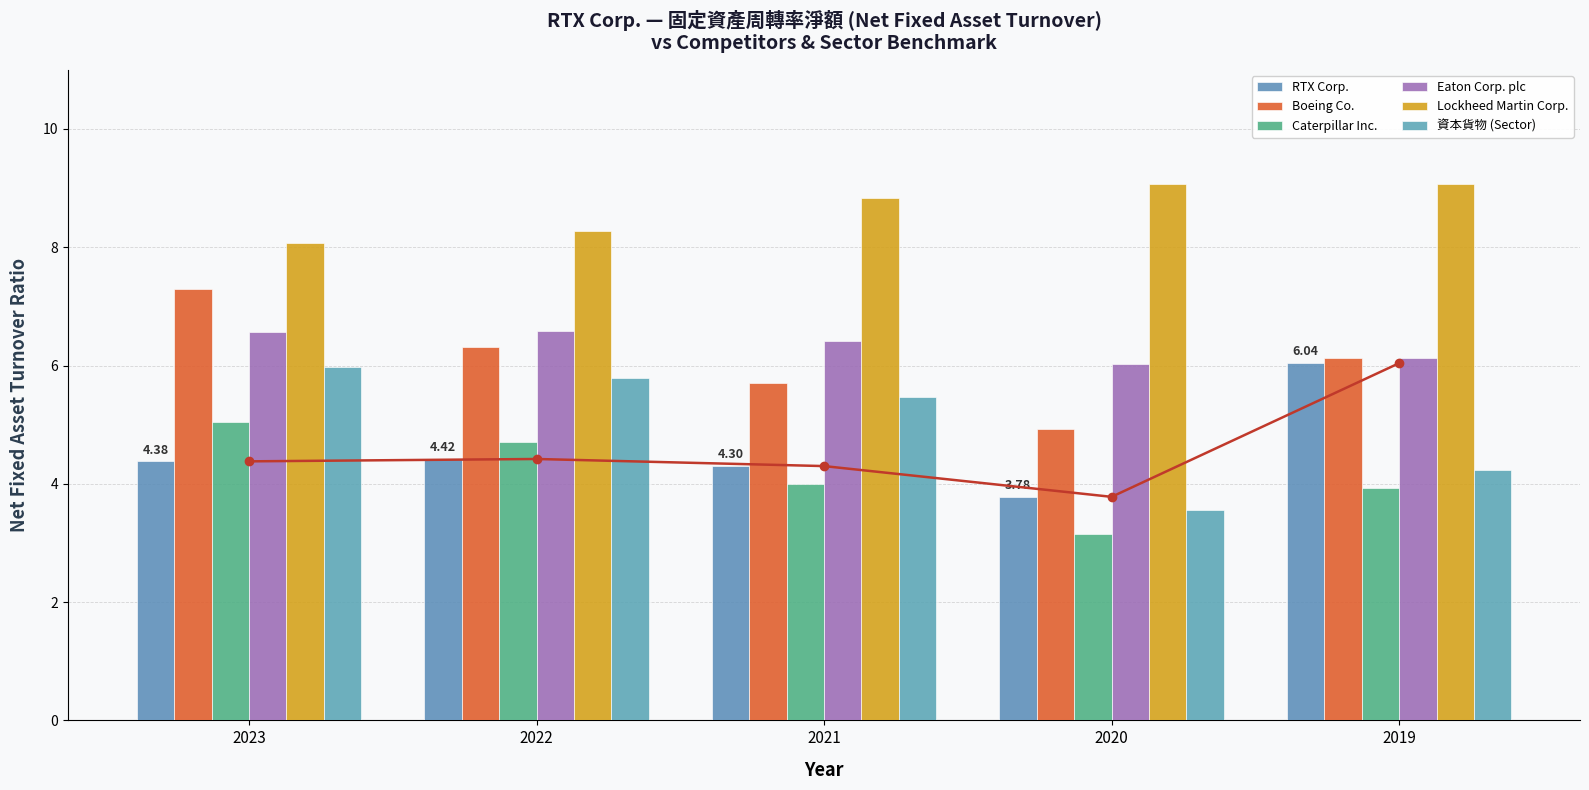

What is the total value across all series at 2021?

34.7